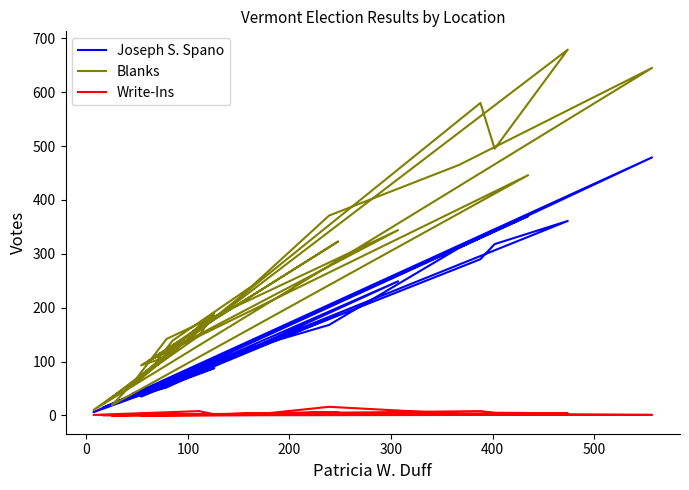

True or false: Write-Ins has a value of 8 at 600.

False